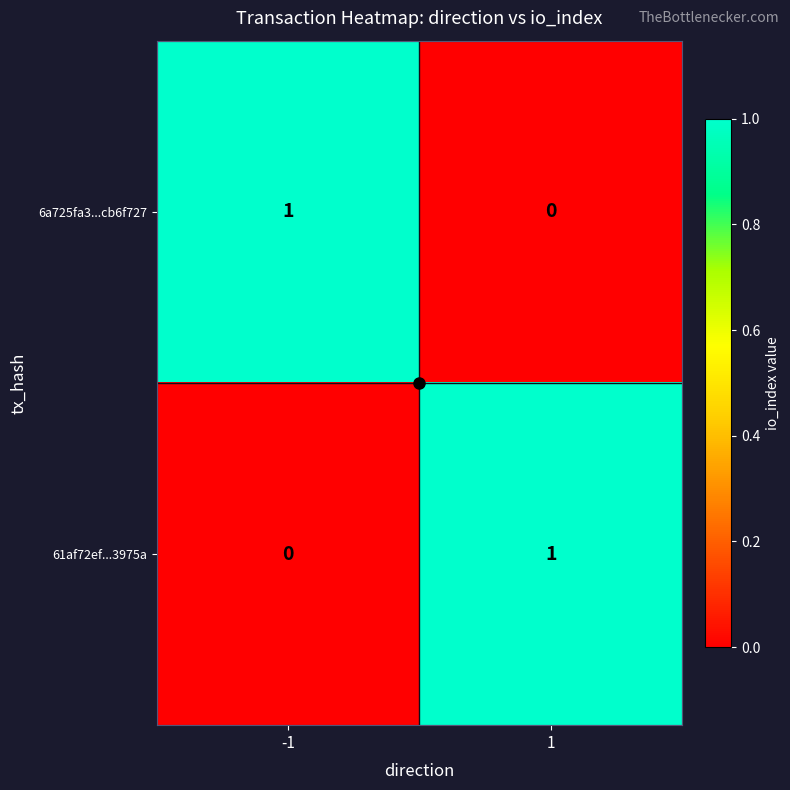

List the labels in order of 6a725fa3...cb6f727 value, smallest first.

1, -1